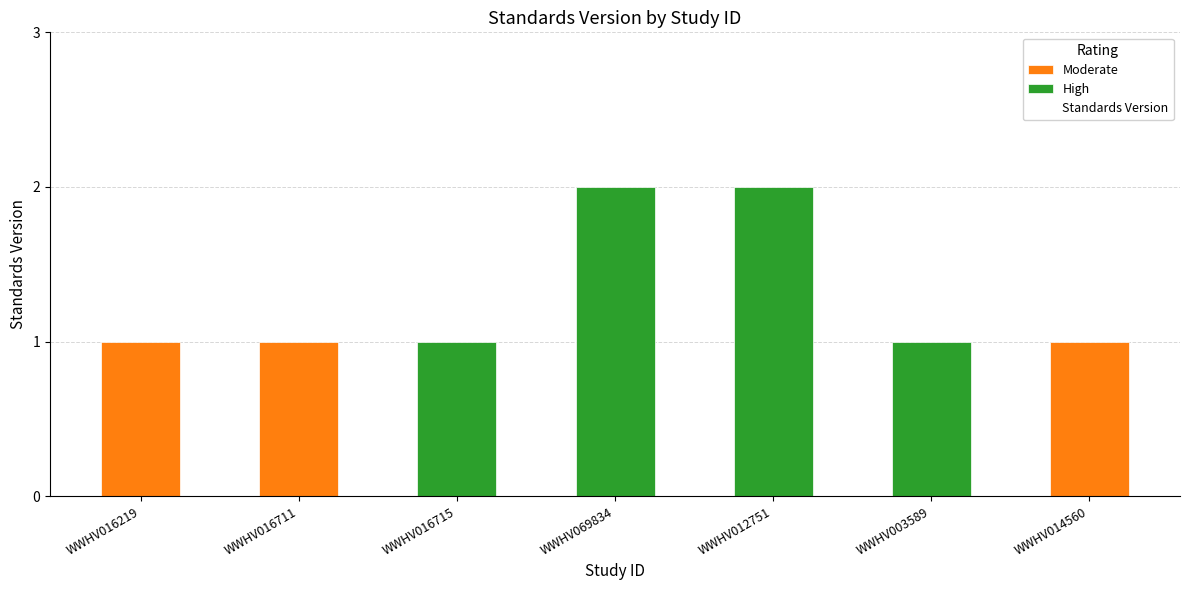

Reading left to right, transcribe all the data shown in this chart.

WWHV016219=1	WWHV016711=1	WWHV016715=1	WWHV069834=2	WWHV012751=2	WWHV003589=1	WWHV014560=1